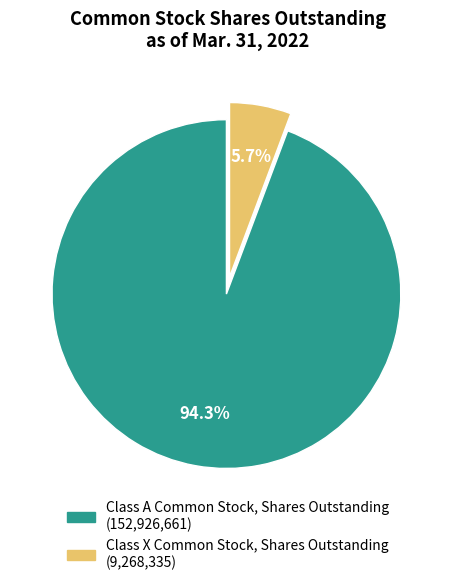

What percentage is the Class A Common Stock, Shares Outstanding slice, to the nearest percent?

94%